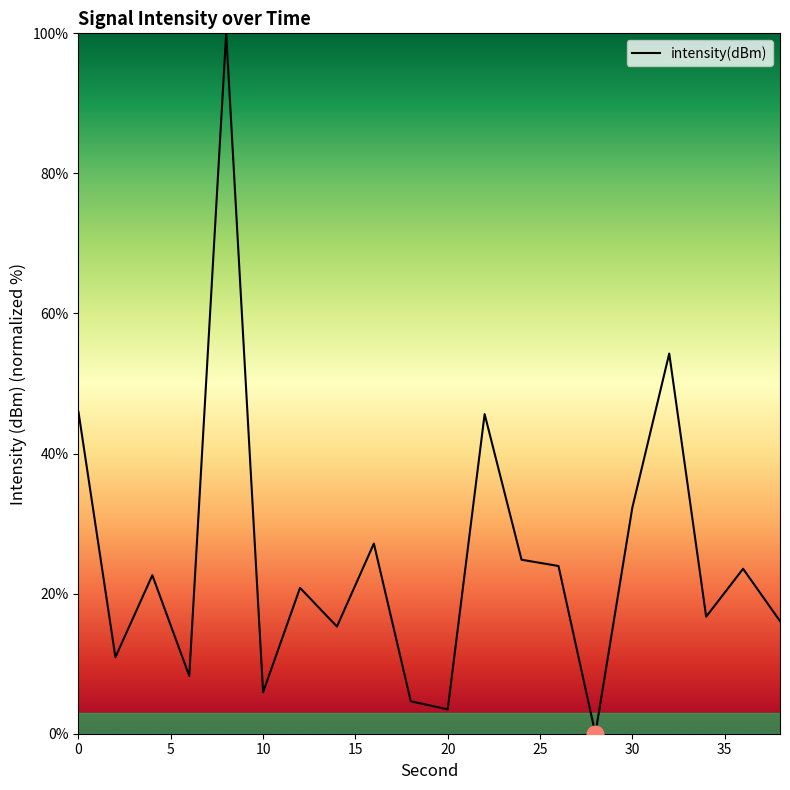

What is the difference between the maximum and minimum values?

100.0